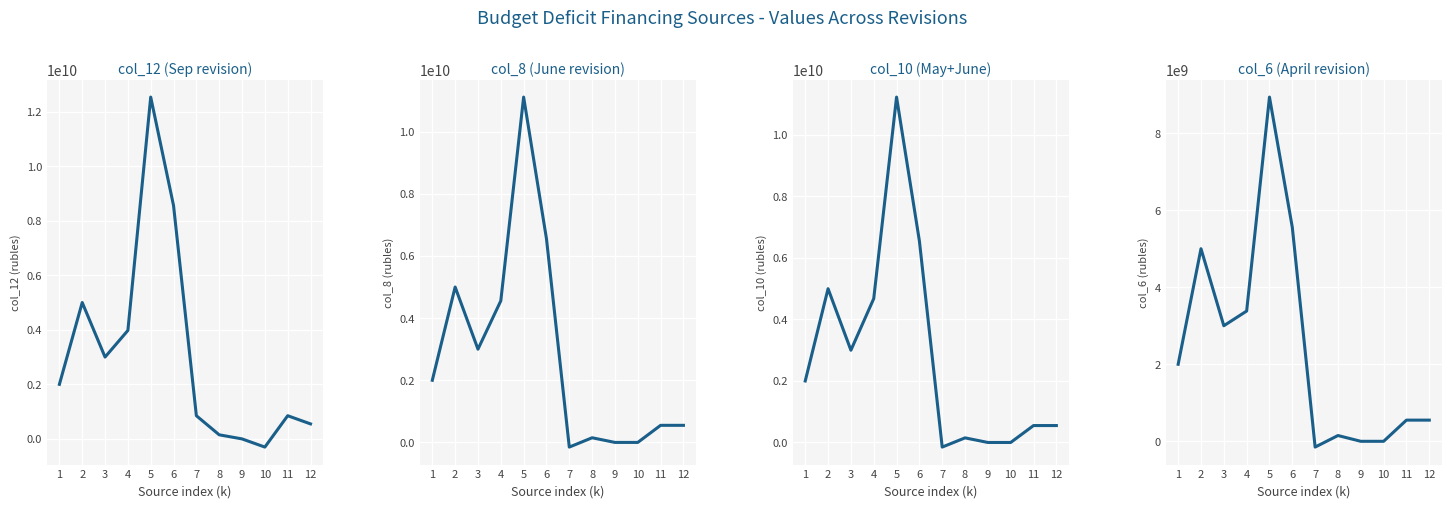

True or false: col_10 and col_6 intersect in this chart.

False